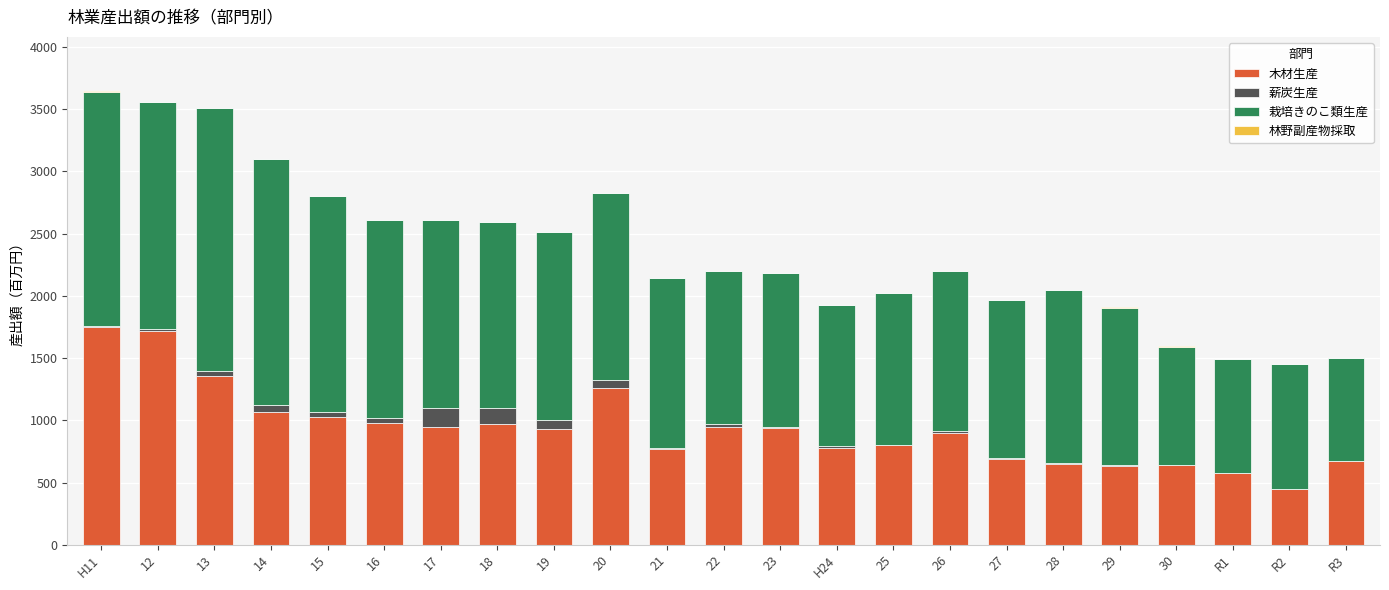

What is the sum of all 木材生産 values?

21470